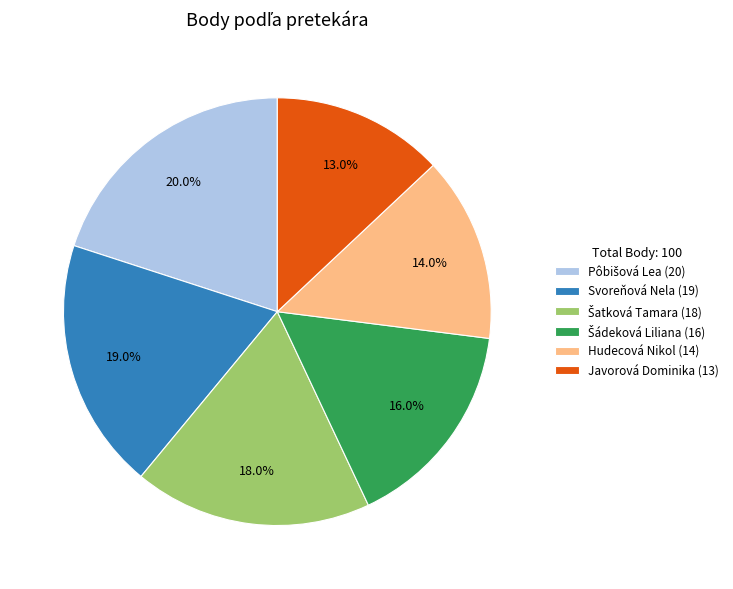

Does any single category account for the majority?

No